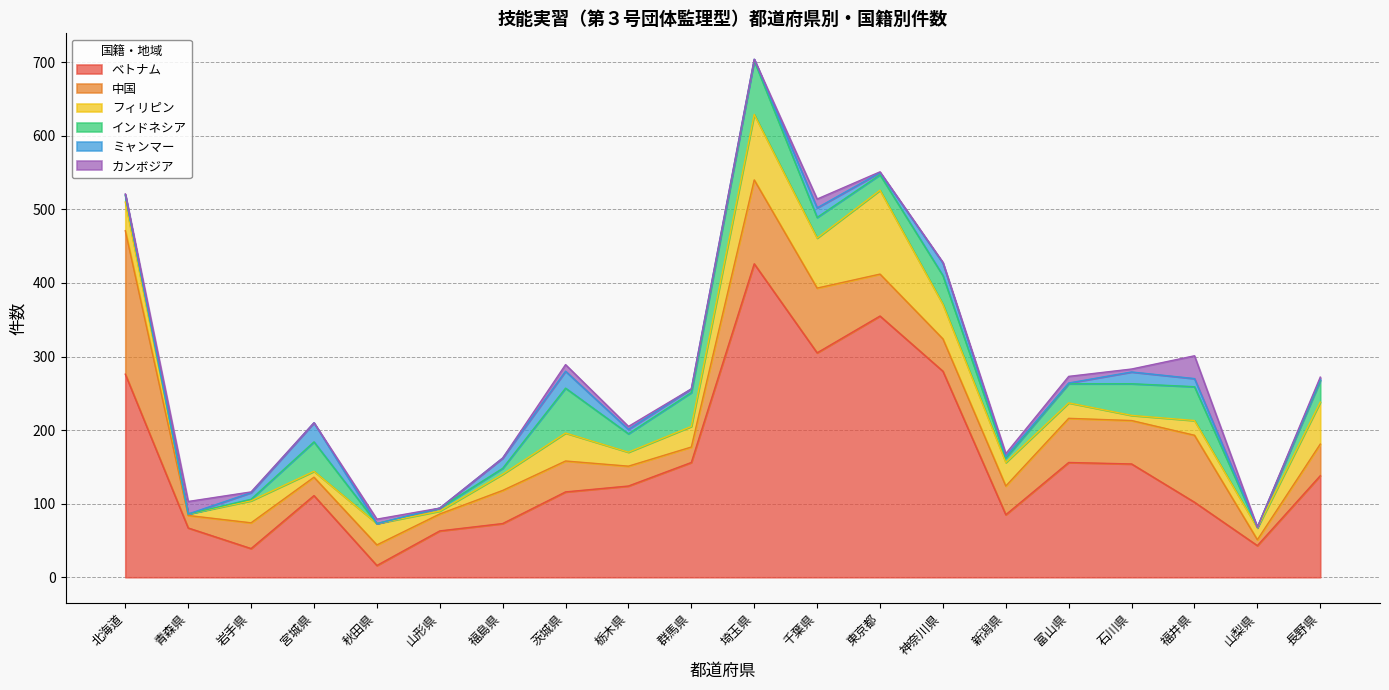

At which label is ベトナム closest to 221?

北海道